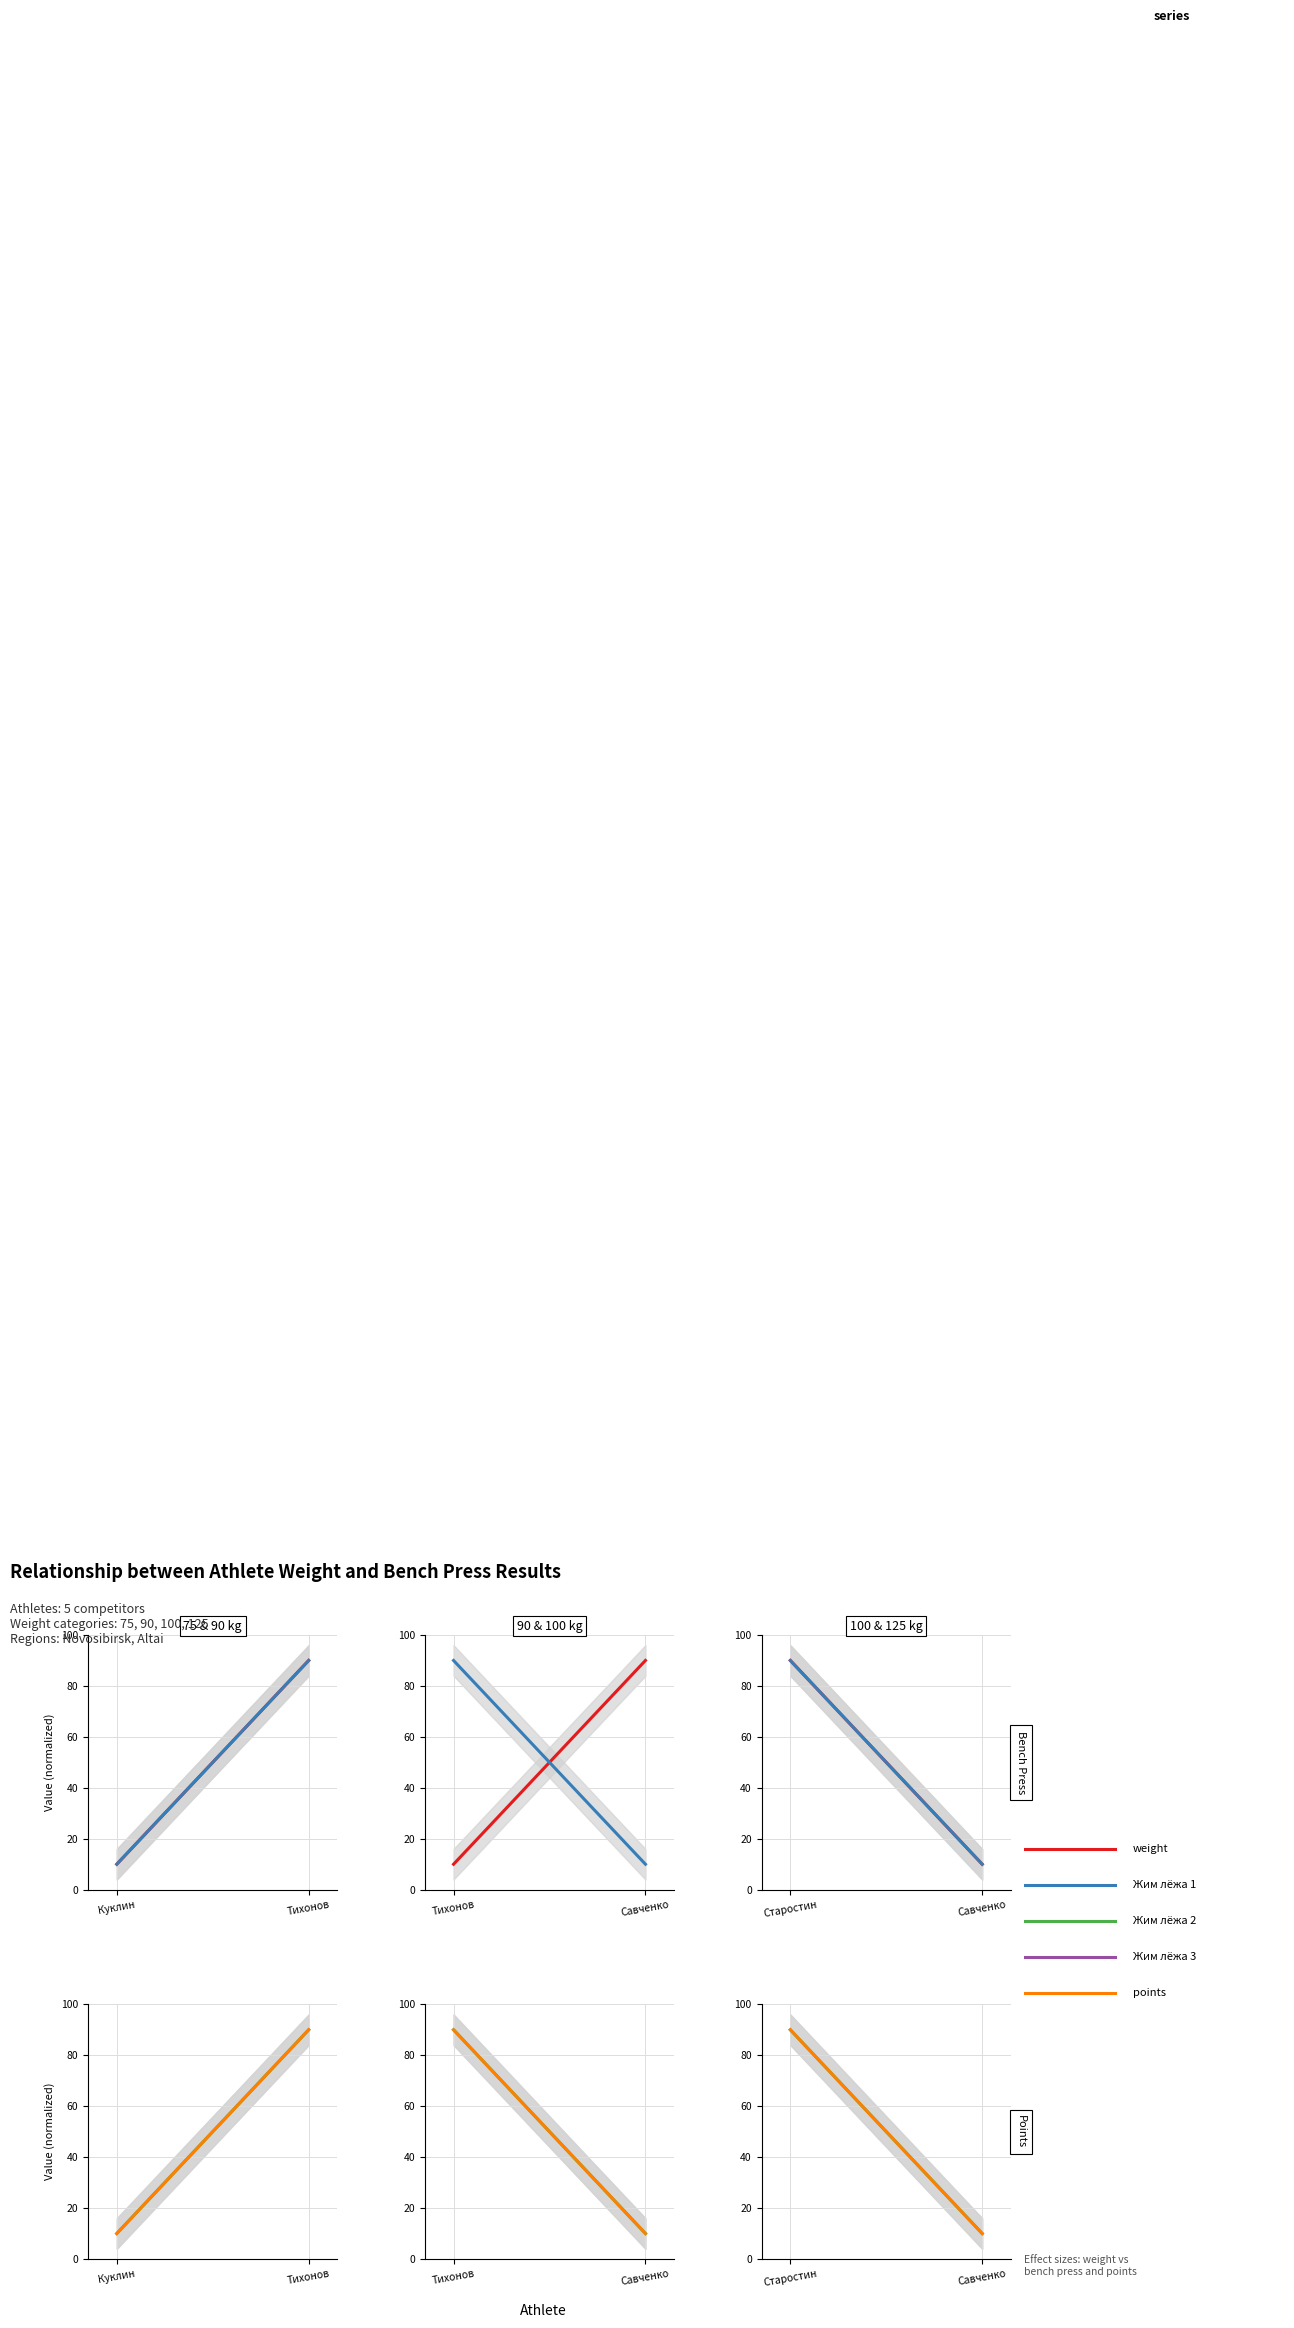

Does the chart have visible grid lines?

Yes